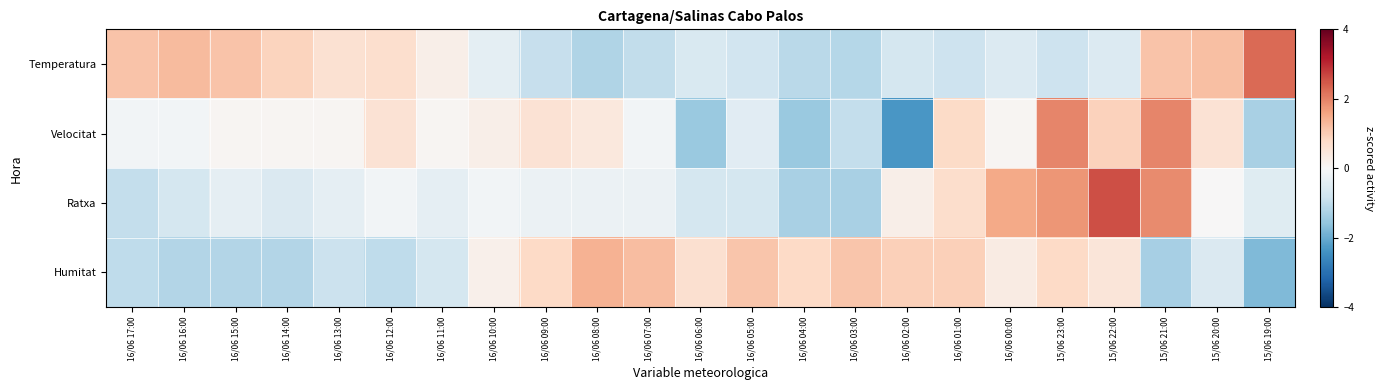

Which series has the largest total across all categories?

Ratxa